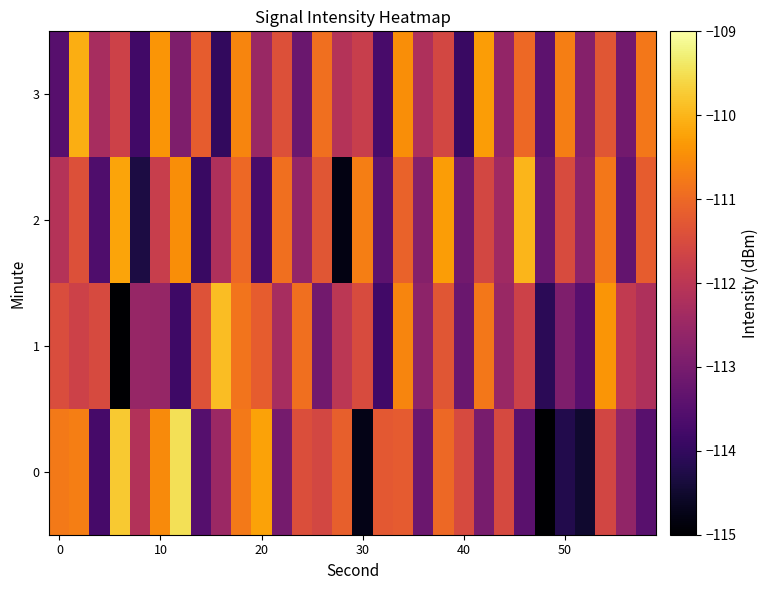

List the series in order of their peak value, lowest first.

3, 2, 1, 0